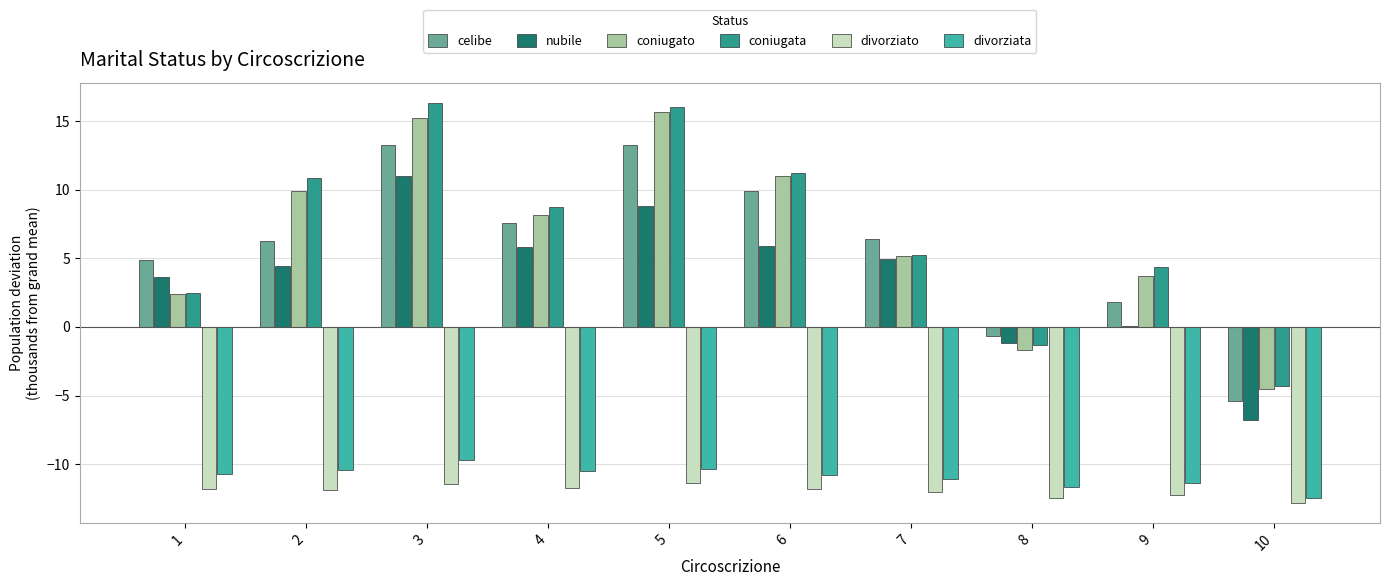

Is it true that coniugata equals 18.5 at 6?

False